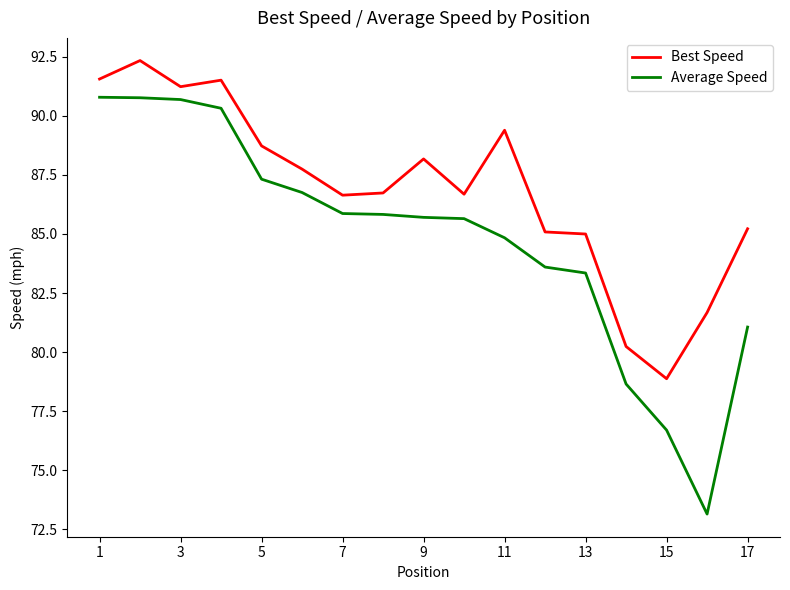

Rank the series by their maximum value, from lowest to highest.

Average Speed, Best Speed